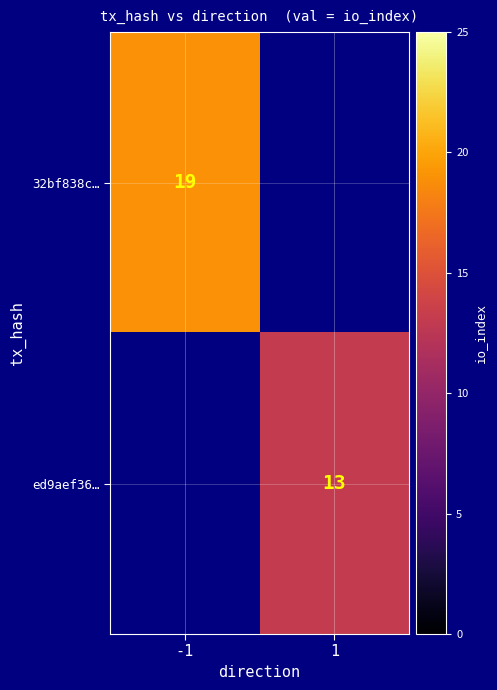

The value of ed9aef36… at 1 is 7. True or false?

False